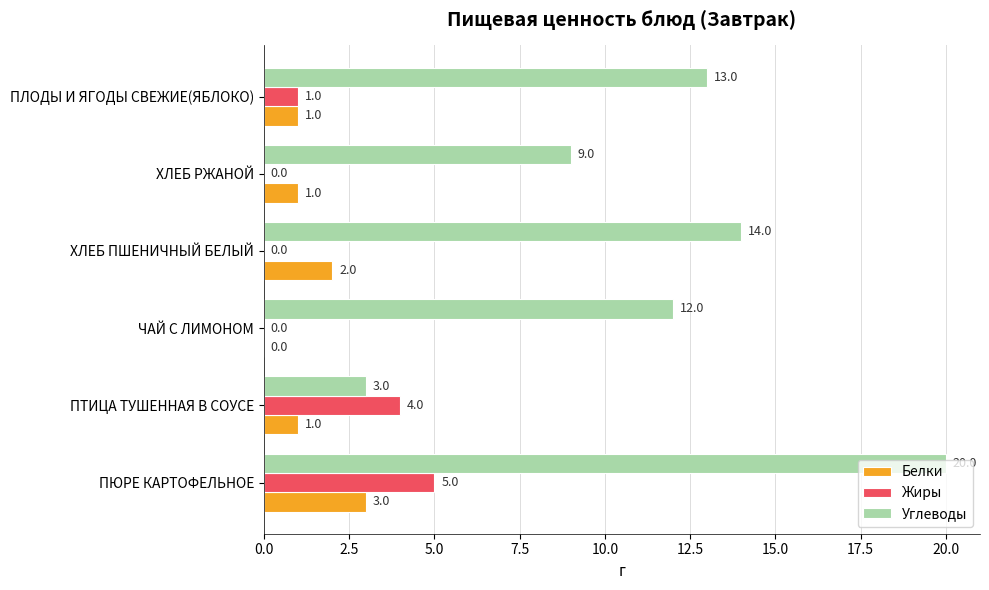

The value of Белки at ХЛЕБ ПШЕНИЧНЫЙ БЕЛЫЙ is 2. True or false?

True